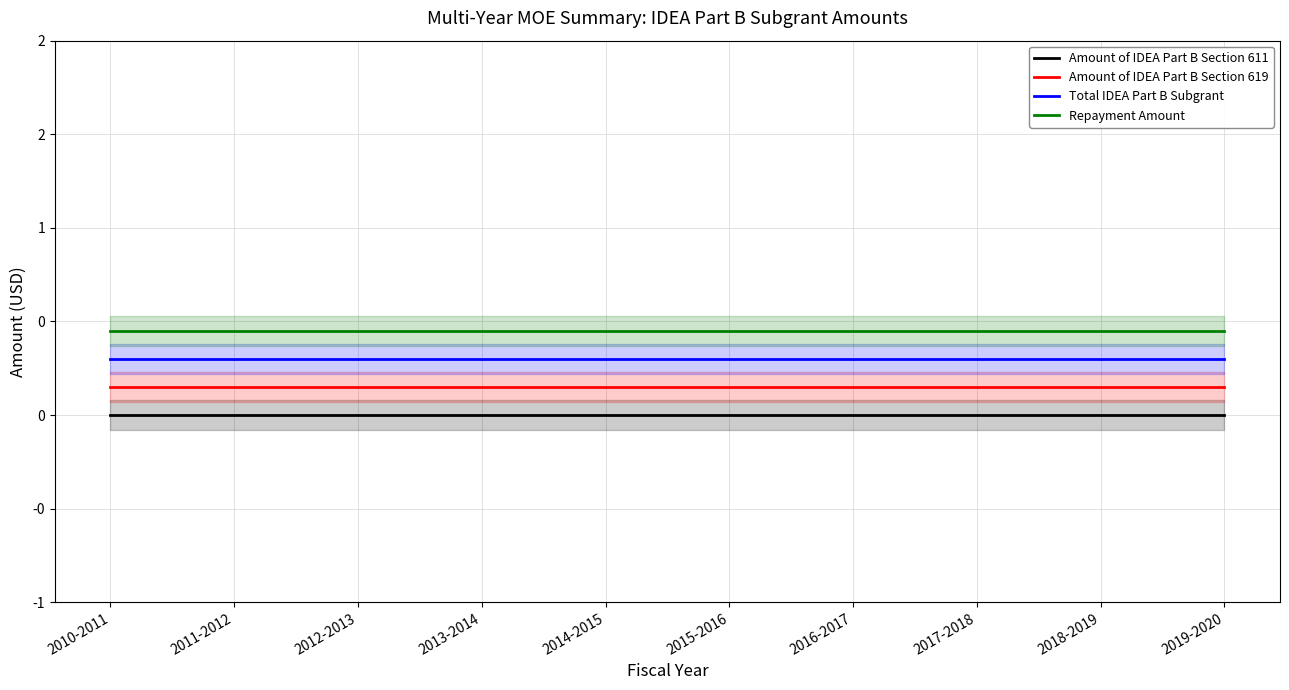

True or false: Repayment Amount and Amount of IDEA Part B Section 611 cross at least once.

False